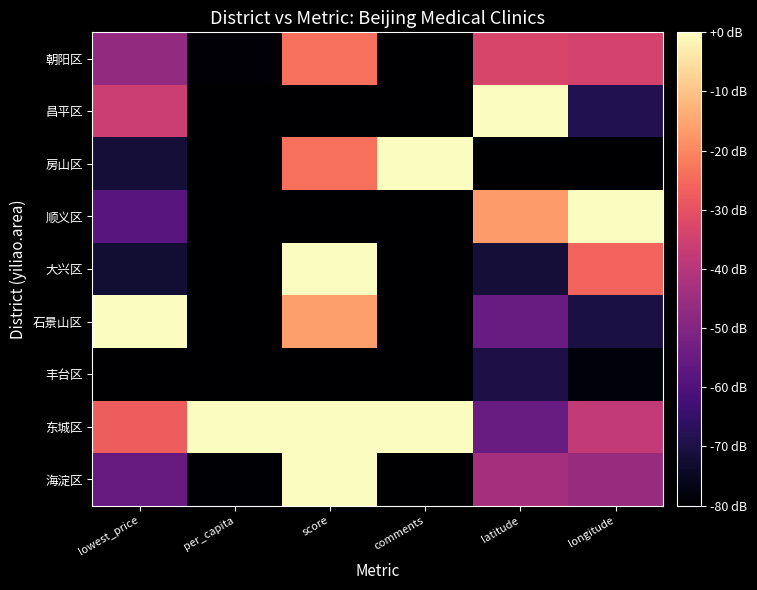

Reading left to right, what are all the values shown in this chart?

海淀区: lowest_price=-55.5	per_capita=-79.6	score=0.0	comments=-80.0	latitude=-43.3	longitude=-45.7
东城区: lowest_price=-27.2	per_capita=0.0	score=0.0	comments=0.0	latitude=-55.0	longitude=-37.6
丰台区: lowest_price=-80.0	per_capita=-80.0	score=-80.0	comments=-80.0	latitude=-70.0	longitude=-78.4
石景山区: lowest_price=0.0	per_capita=-80.0	score=-16.0	comments=-80.0	latitude=-55.0	longitude=-70.2
大兴区: lowest_price=-72.2	per_capita=-79.8	score=0.0	comments=-80.0	latitude=-71.7	longitude=-26.1
顺义区: lowest_price=-58.3	per_capita=-80.0	score=-80.0	comments=-80.0	latitude=-16.7	longitude=0.0
房山区: lowest_price=-71.7	per_capita=-80.0	score=-24.0	comments=0.0	latitude=-80.0	longitude=-80.0
昌平区: lowest_price=-35.8	per_capita=-80.0	score=-80.0	comments=-80.0	latitude=0.0	longitude=-68.6
朝阳区: lowest_price=-46.7	per_capita=-79.0	score=-24.0	comments=-80.0	latitude=-33.3	longitude=-34.3